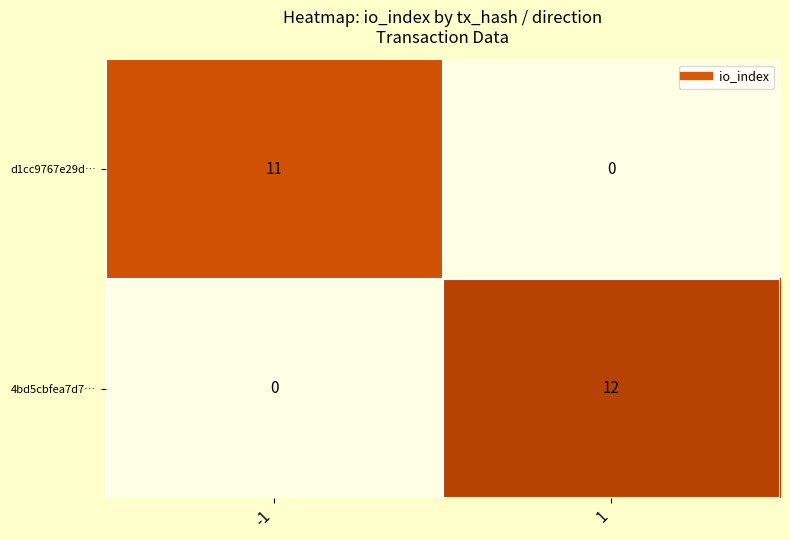

What value does the d1cc9767e29d… series have at -1, to the nearest 10?

10